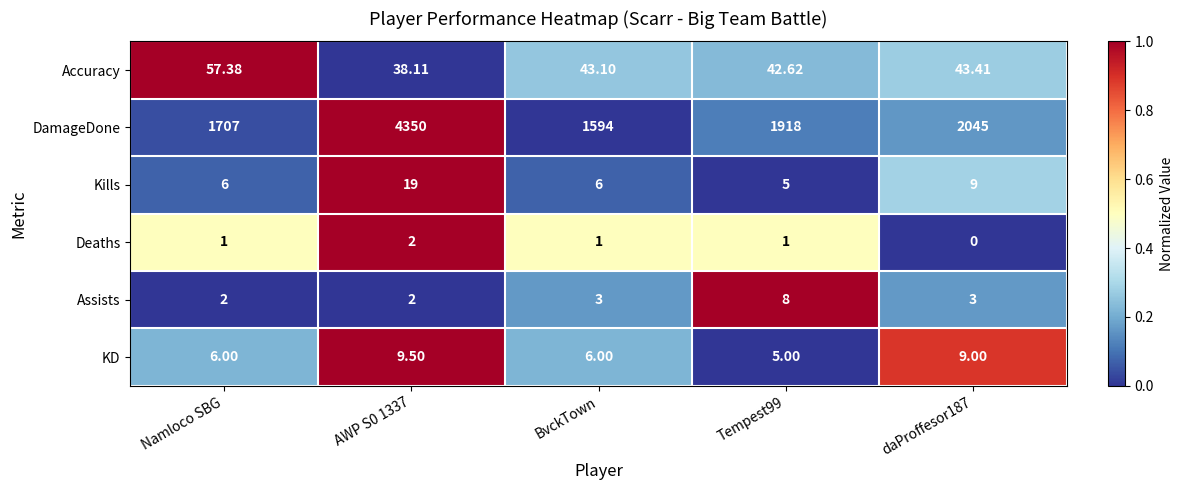

Which label corresponds to the smallest value in the chart?

daProffesor187